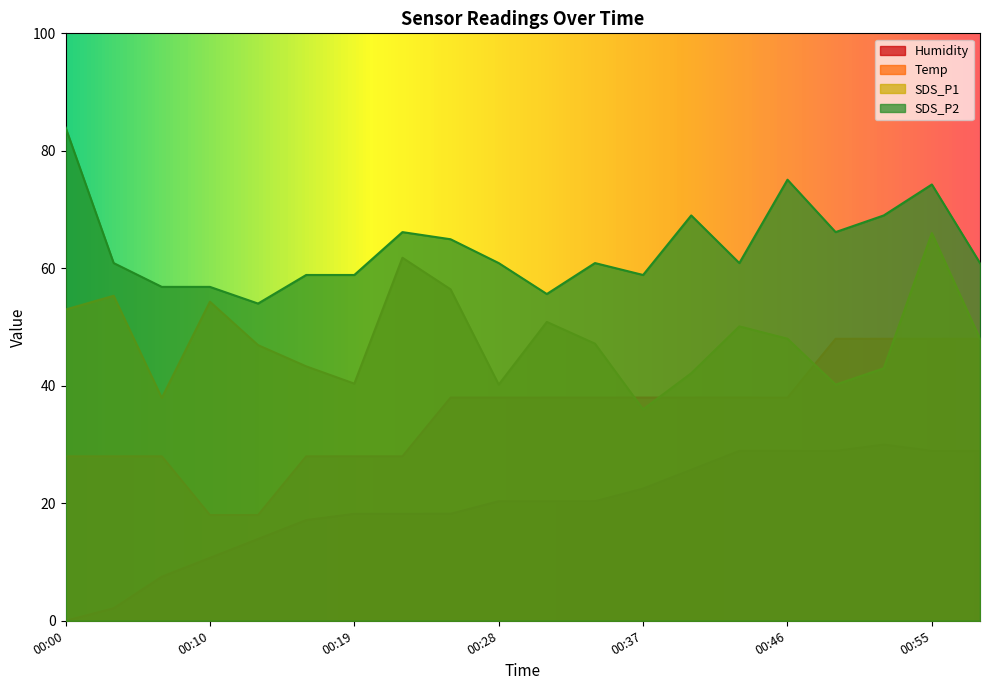

What is the value of the SDS_P2 point at the 9th from the left?

64.9